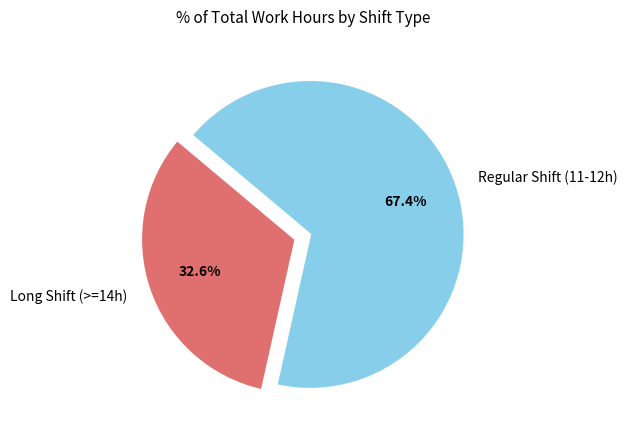

Combined, what portion of the pie is Long Shift (>=14h) and Regular Shift (11-12h)?

100.0%